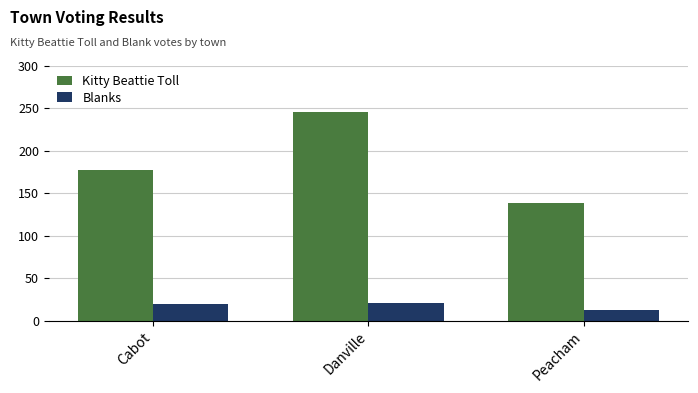

What is the sum of all Kitty Beattie Toll values?

562